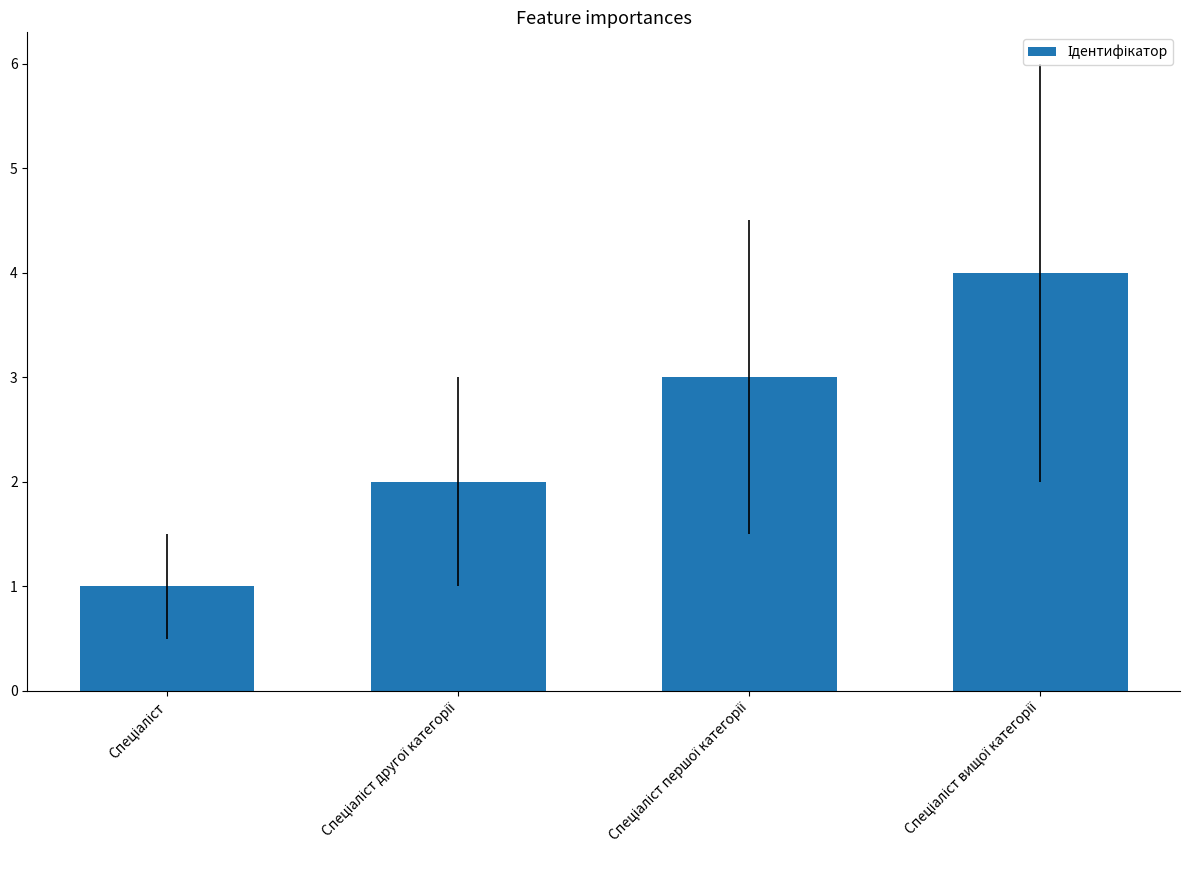

Count the values in the range 2 to 4.

3